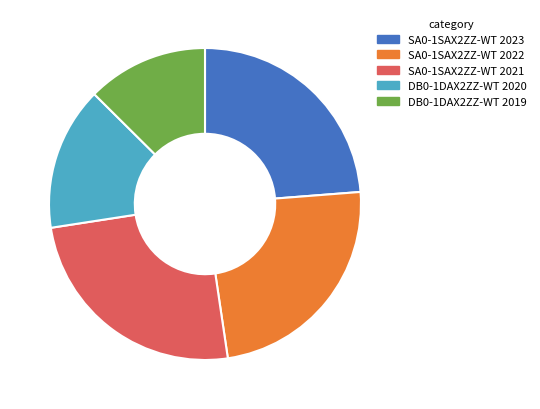

The SA0-1SAX2ZZ-WT 2021 slice represents 25% of the pie. True or false?

True